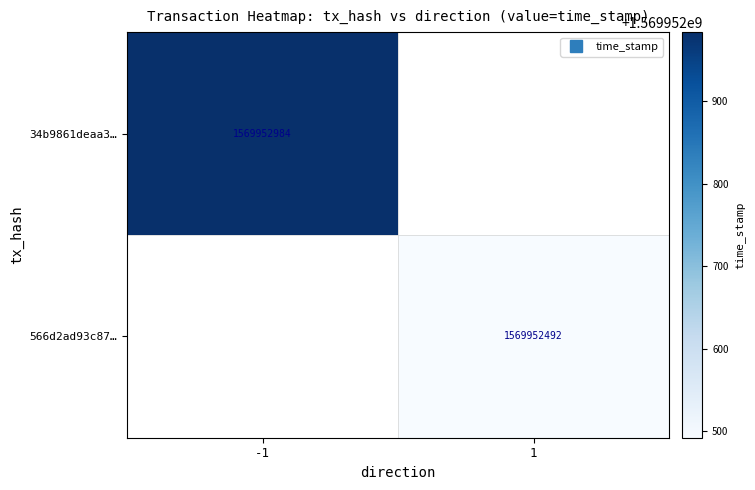

At which label is 34b9861deaa3040c970eead9a30f728542f8692 closest to 784976492?

-1